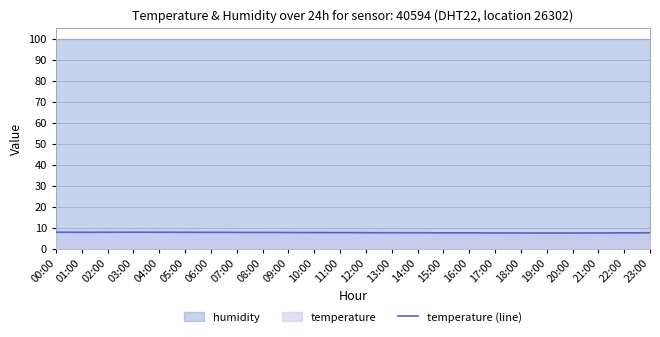

Count the values in the range 7 to 8.

24